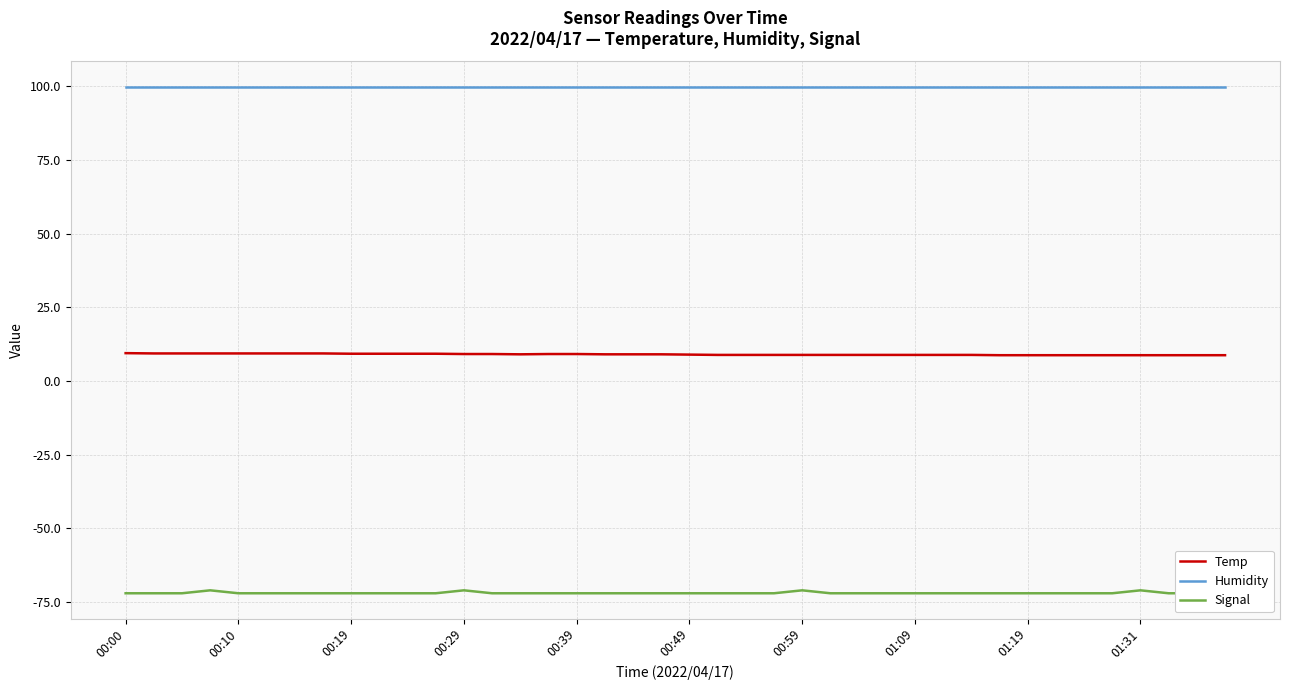

True or false: Temp has a value of 8.8 at 01:31.

True